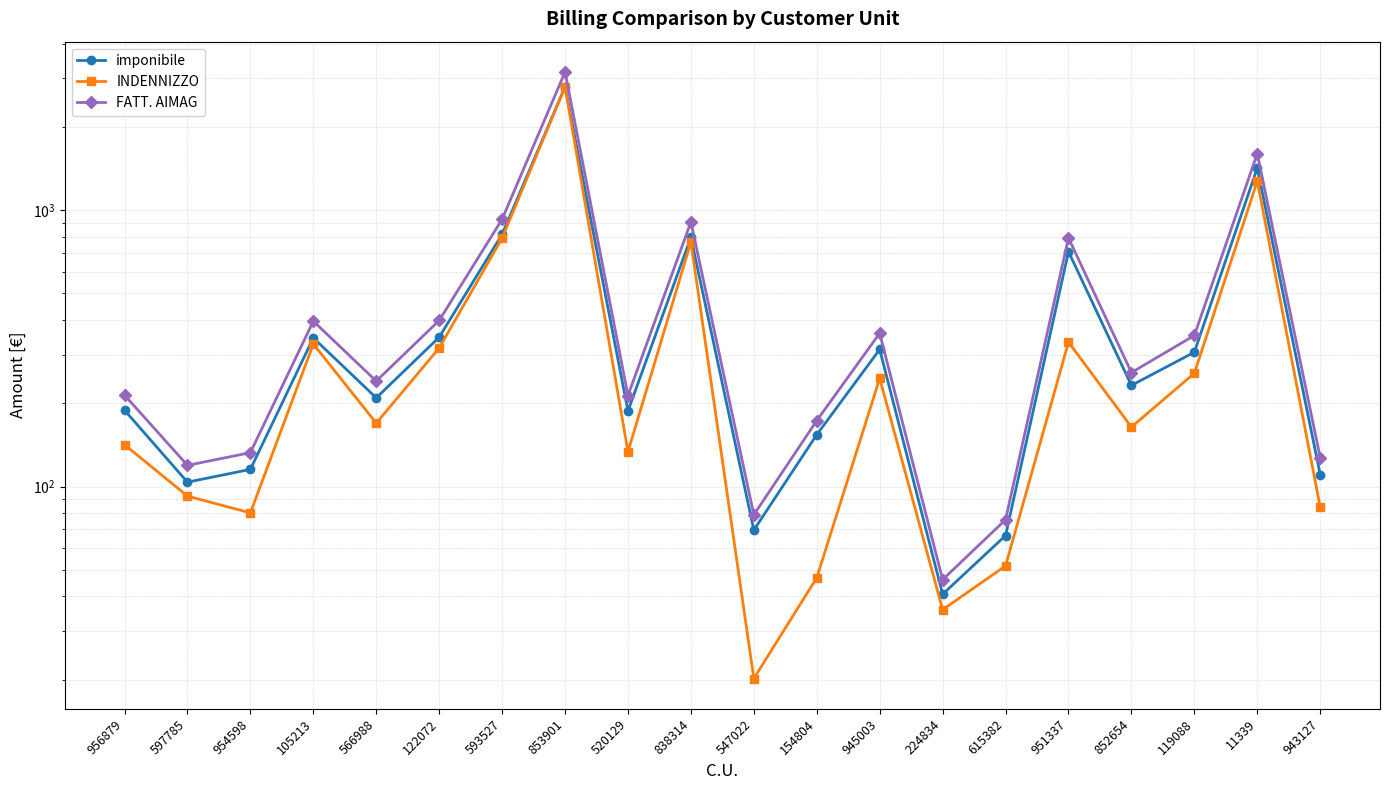

How many data points in INDENNIZZO are above 169?

10